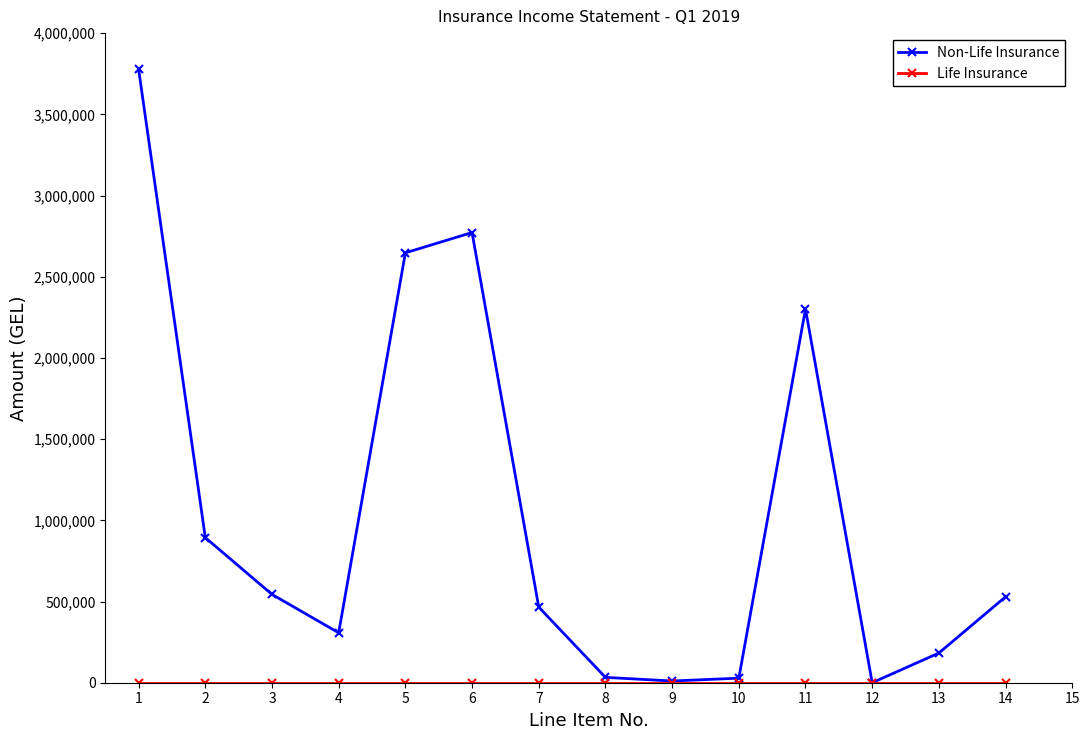

What is the maximum value shown in the chart?

3776714.2